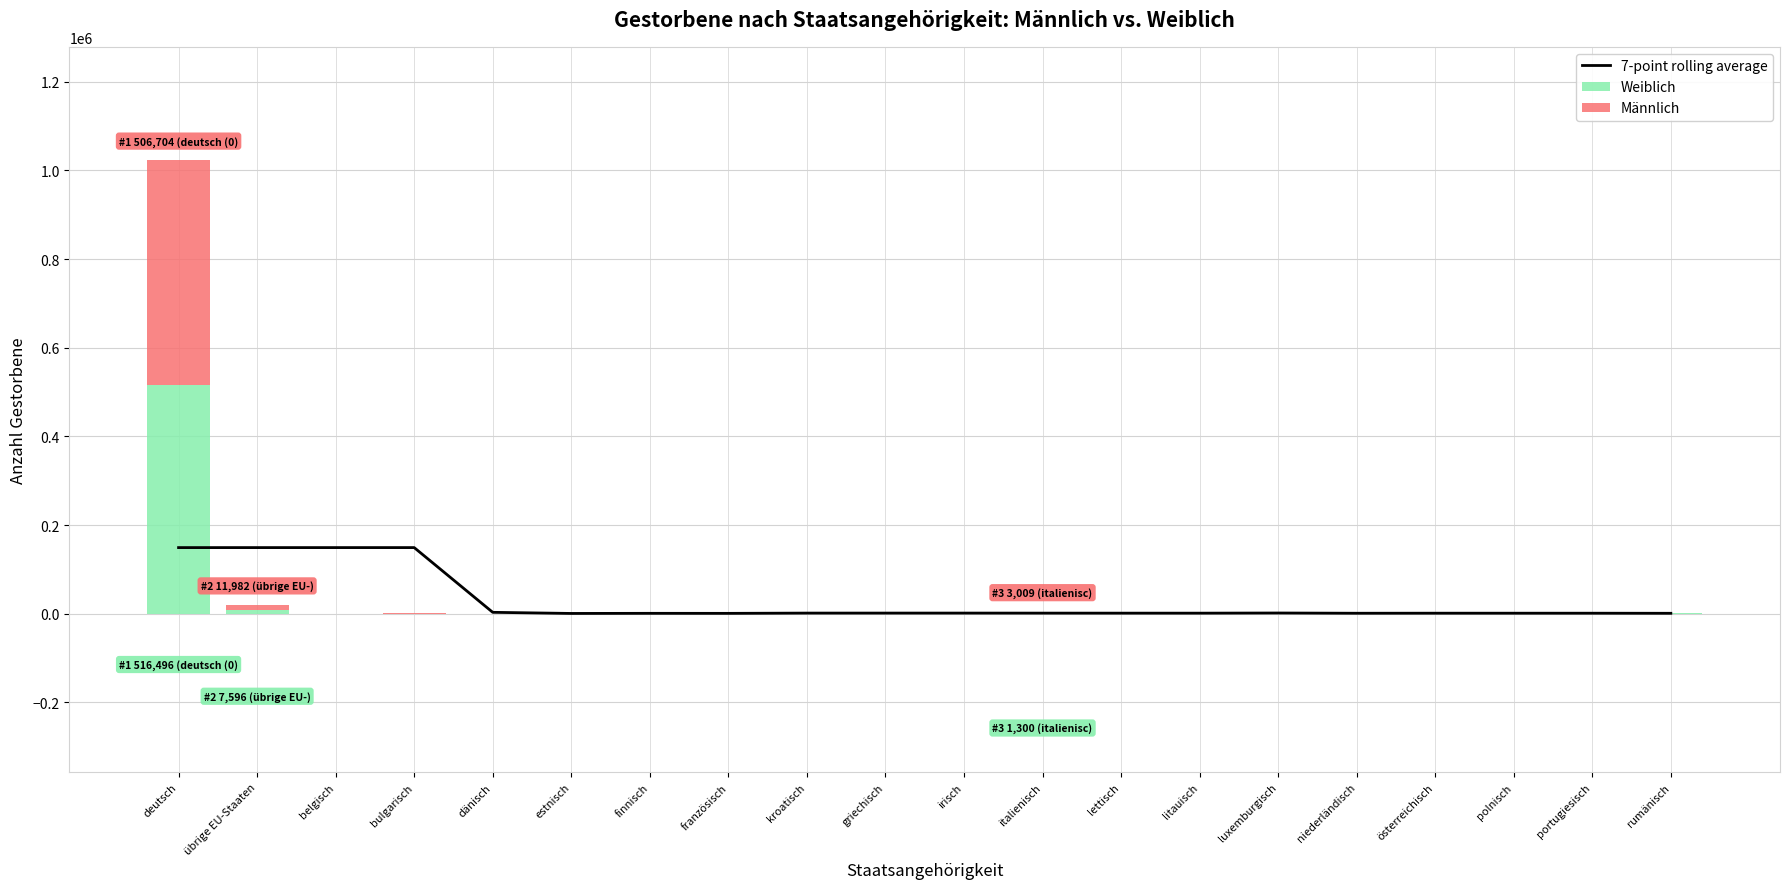

Which series changed the most between belgisch and italienisch?

7-point rolling average